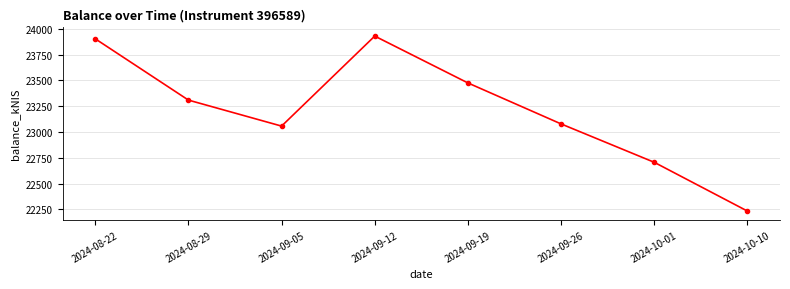

How many interior local valleys (lower than both neighbors) does the data have?

1